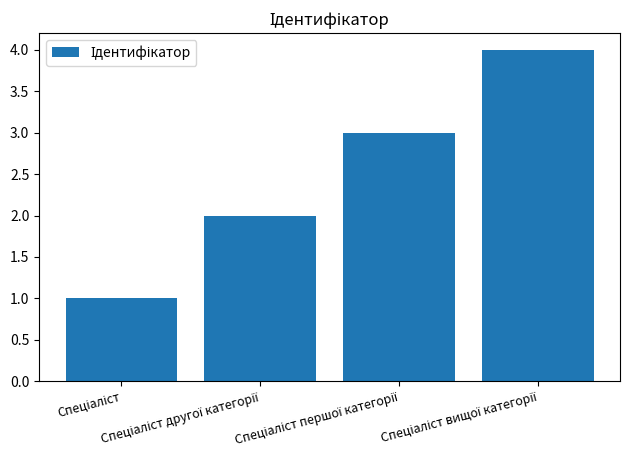

How many data points does each series have?

4